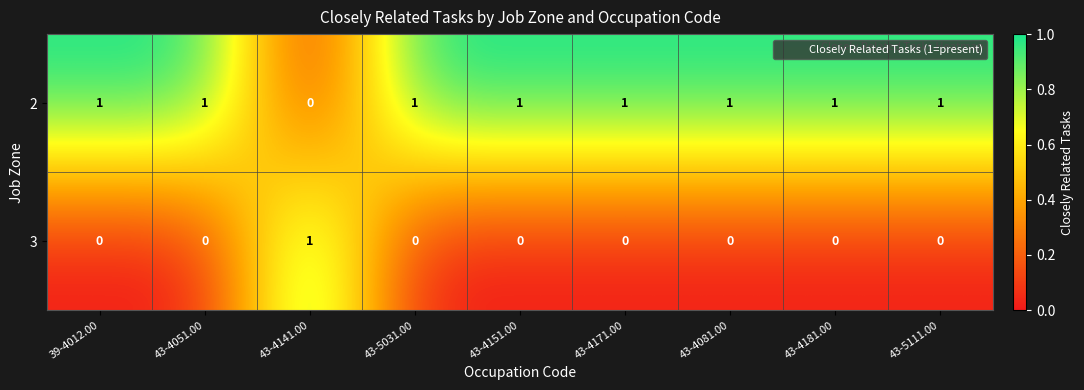

How many positive values does the 3 series have?

1